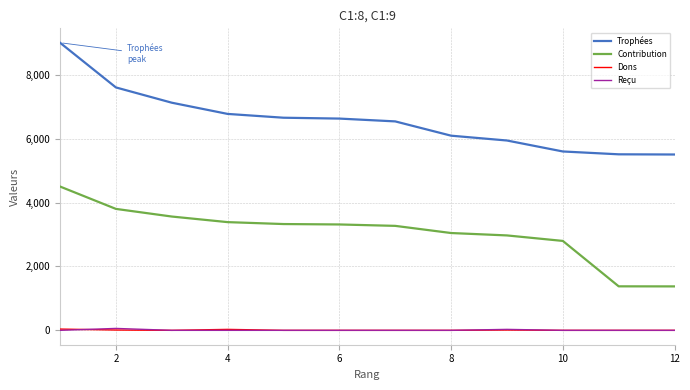

True or false: Trophées and Dons intersect in this chart.

False